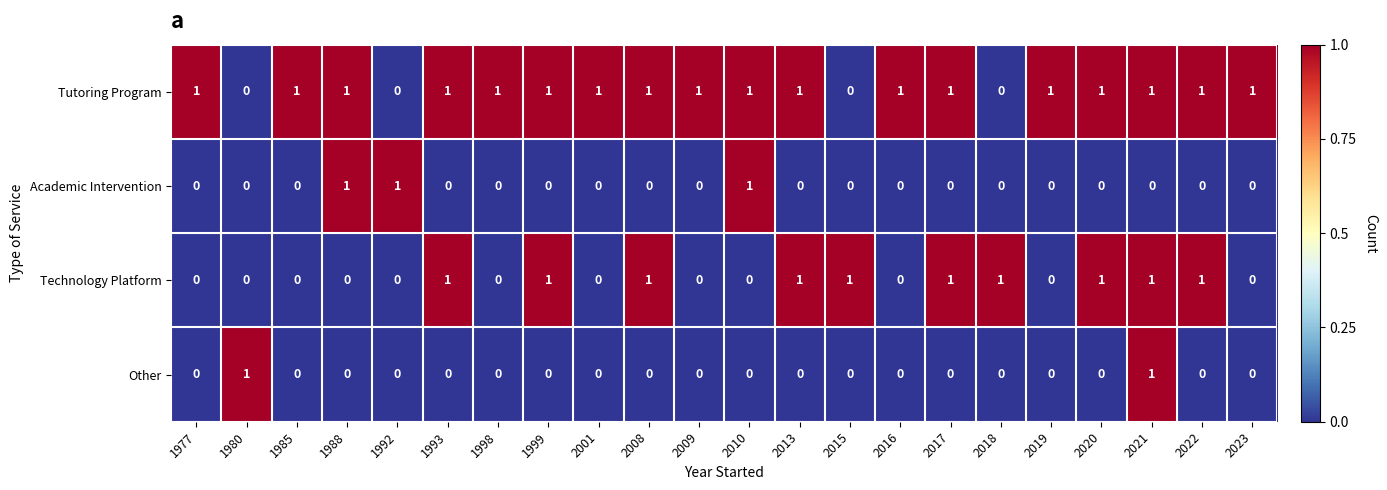

How many Tutoring Program values are between 1 and 2?

18